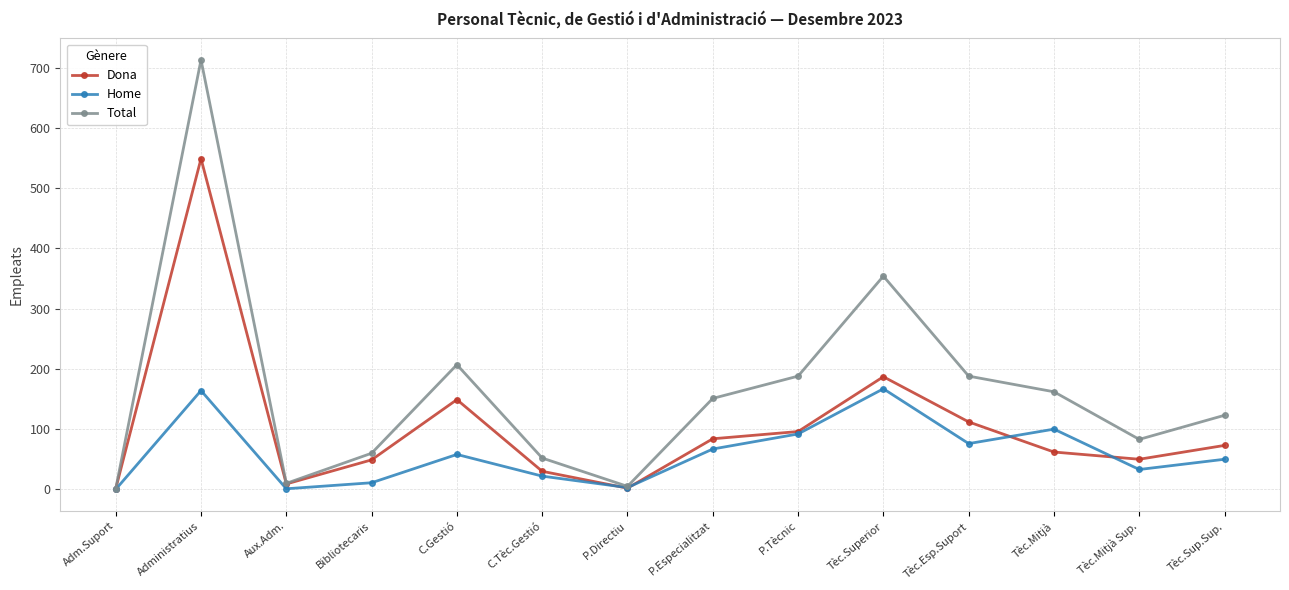

What is the total value across all series at Tèc.Superior?

708